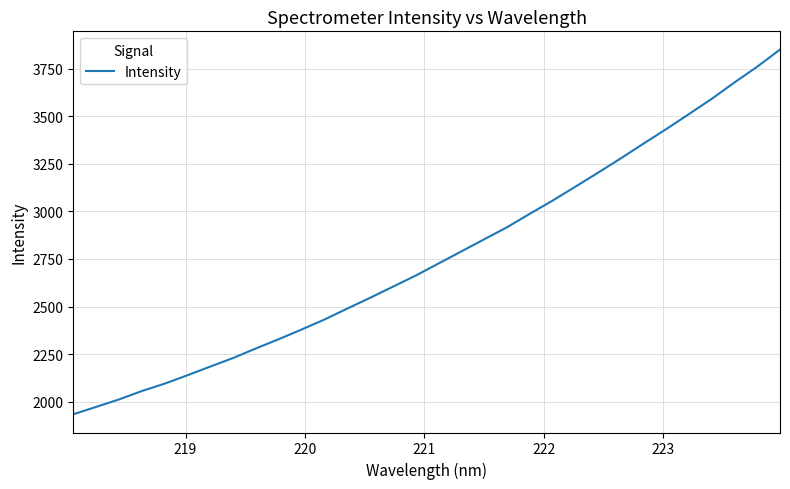

What is the smallest value displayed?

1933.3